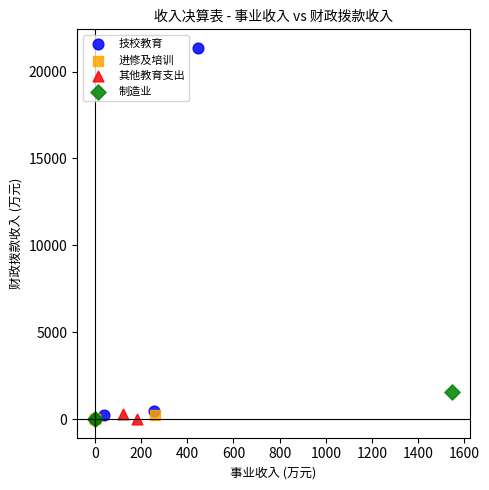

Which series reaches the maximum Y coordinate?

技校教育